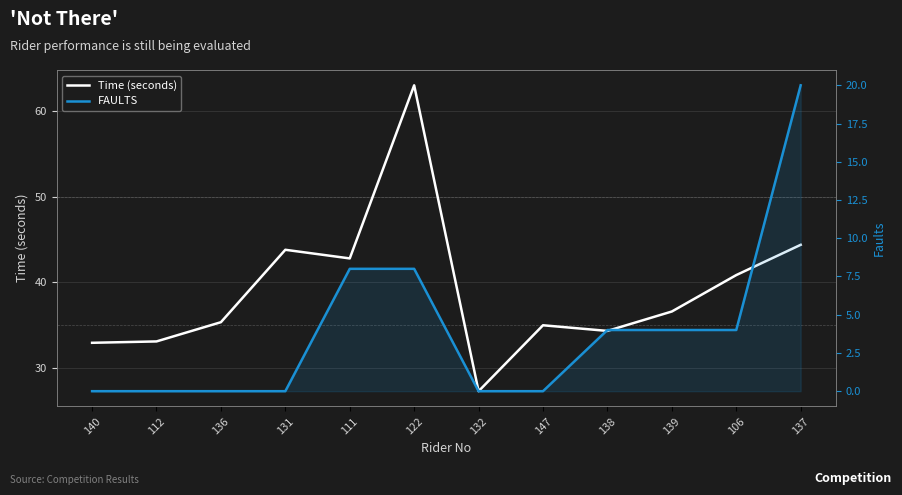

How many FAULTS values are between 0 and 8?

11